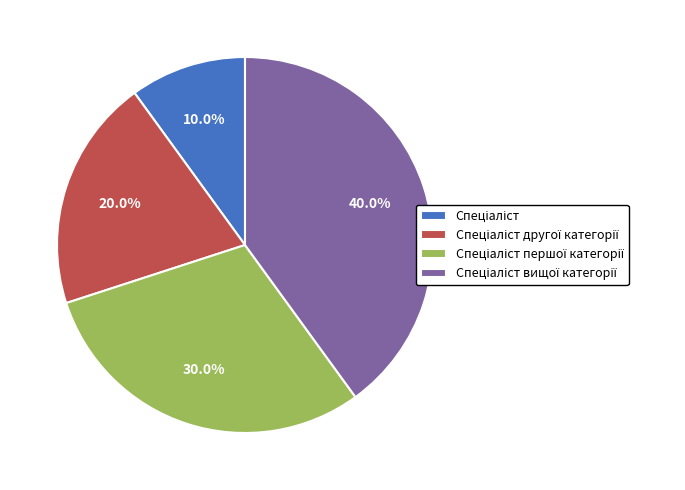

Is there any slice that represents more than half of the pie?

No